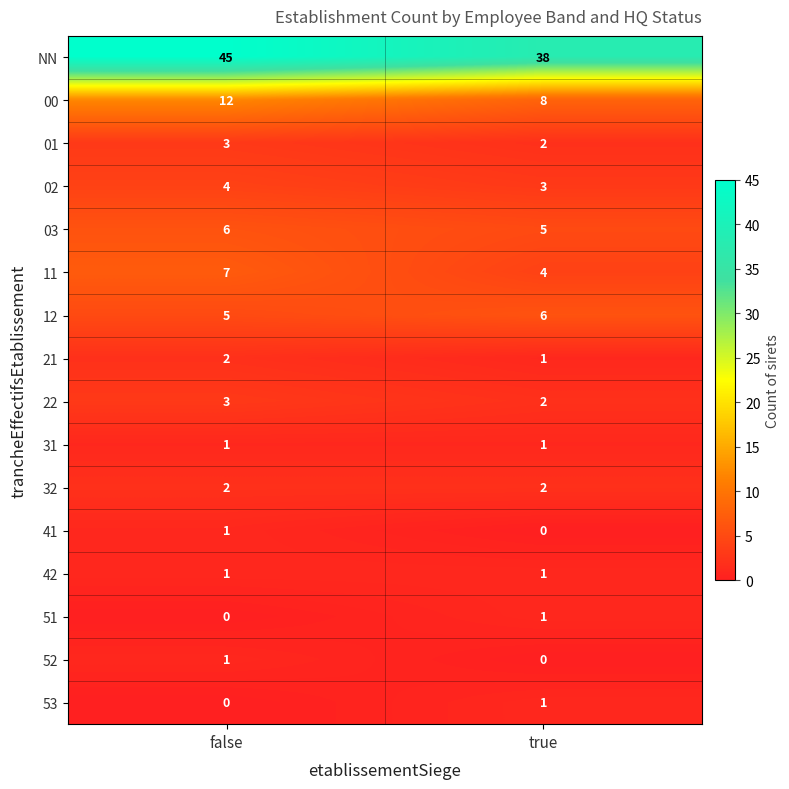

Rank the categories by 03 value from lowest to highest.

true, false